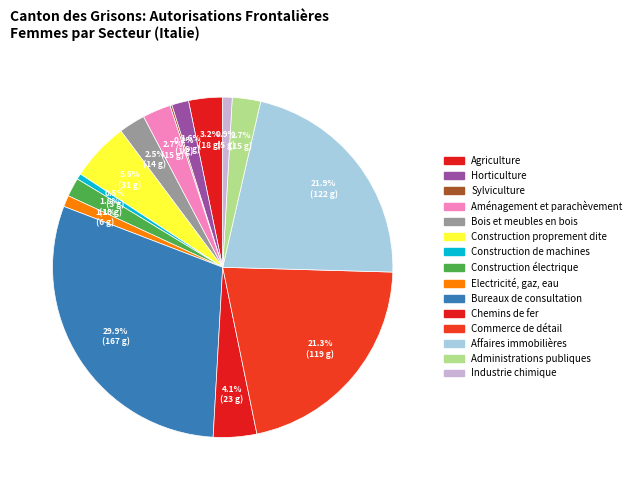

What percentage do Construction de machines and Bureaux de consultation together represent?

30.5%